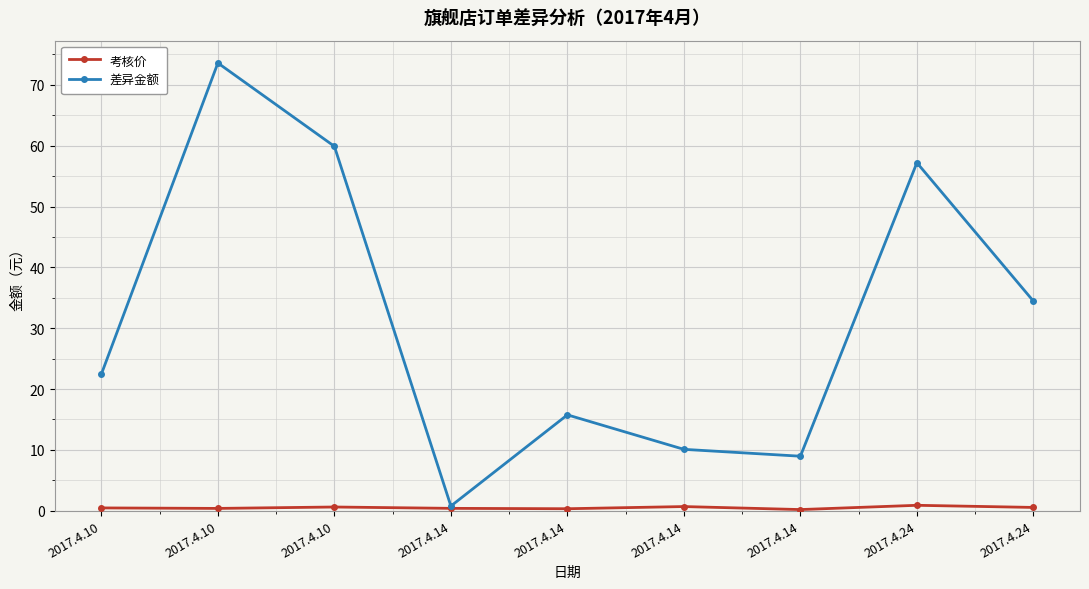

How many data points does each series have?

9